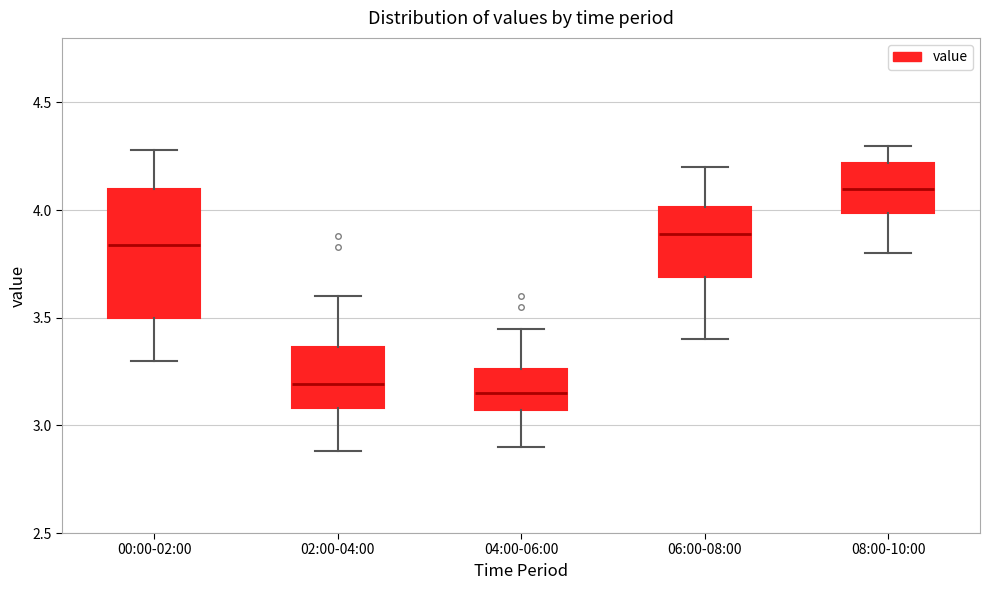

Reading left to right, transcribe this box plot: for each box, give where its median line is, the range the box spans, and where its two whiskers end, as read against the y-axis. The values are not printed on the chart, so give them approximately, as read against the axis.

00:00-02:00: median 3.85, box 3.50 to 4.10, whiskers 3.30 to 4.30
02:00-04:00: median 3.20, box 3.10 to 3.35, whiskers 2.90 to 3.60
04:00-06:00: median 3.15, box 3.05 to 3.25, whiskers 2.90 to 3.45
06:00-08:00: median 3.90, box 3.70 to 4.00, whiskers 3.40 to 4.20
08:00-10:00: median 4.10, box 4.00 to 4.20, whiskers 3.80 to 4.30